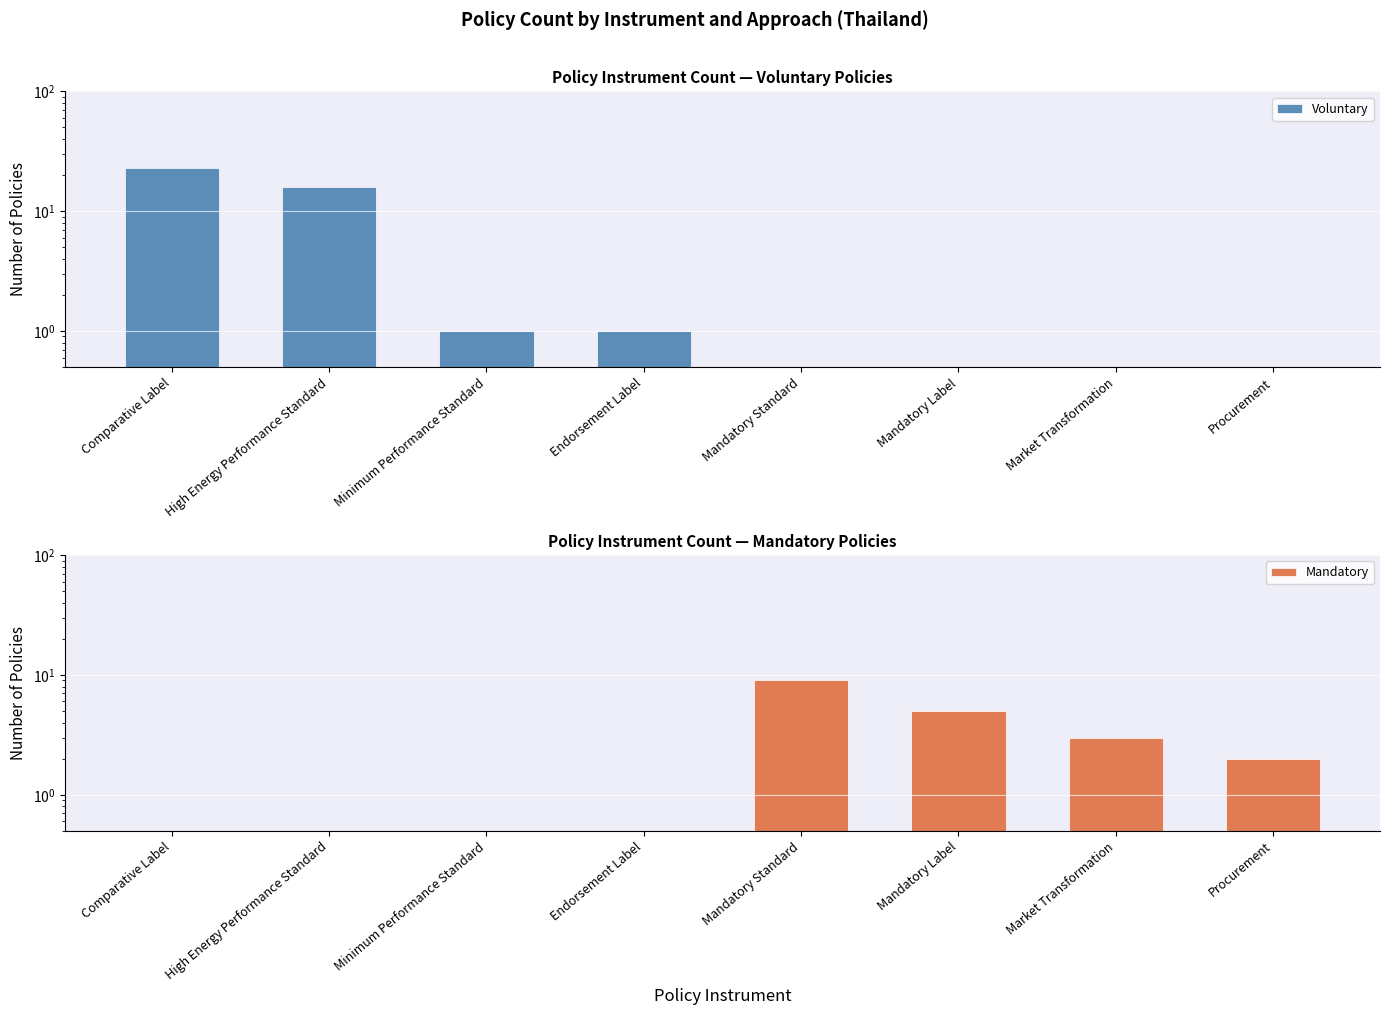

What position from the right is Endorsement Label?

5